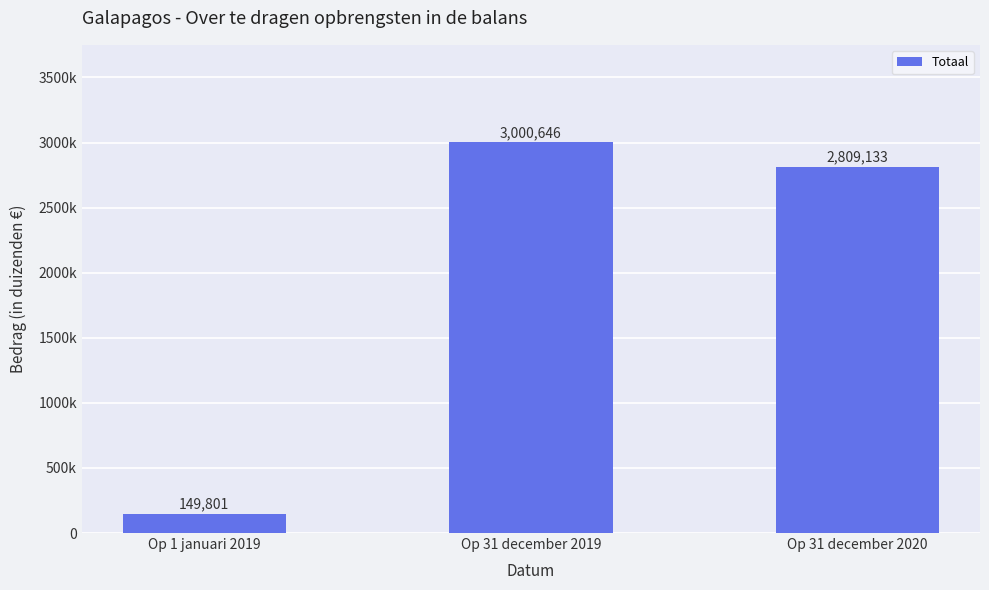

What is the sum of all values?

5959580